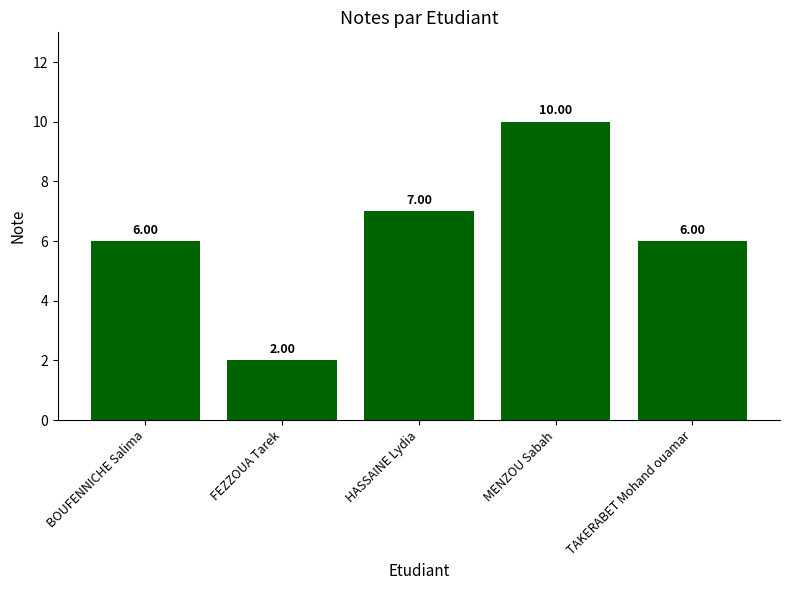

The value at TAKERABET Mohand ouamar is 6. True or false?

True